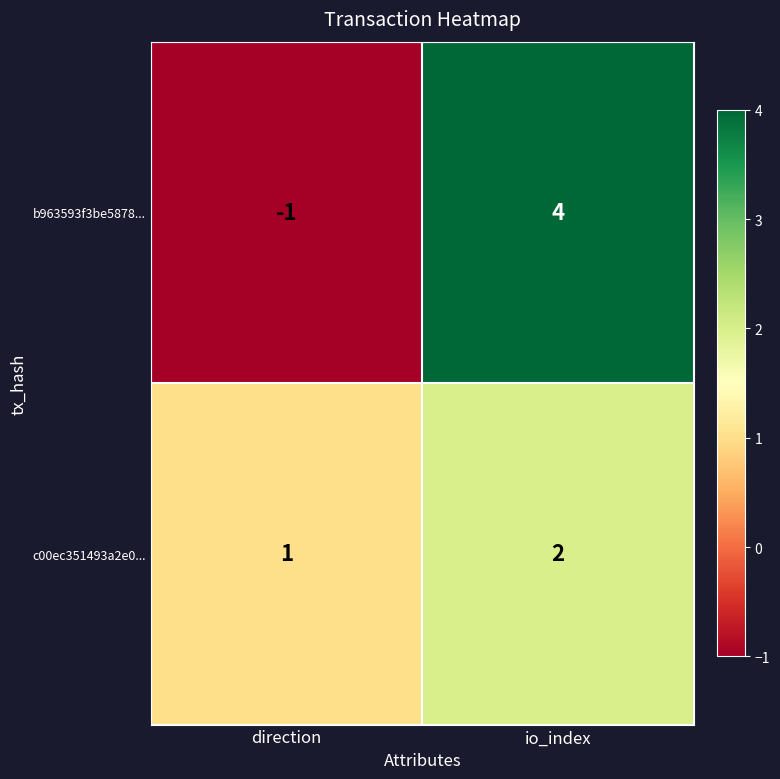

Reading left to right, extract all data points from this chart.

b963593f3be5878...: direction=-1	io_index=4
c00ec351493a2e0...: direction=1	io_index=2